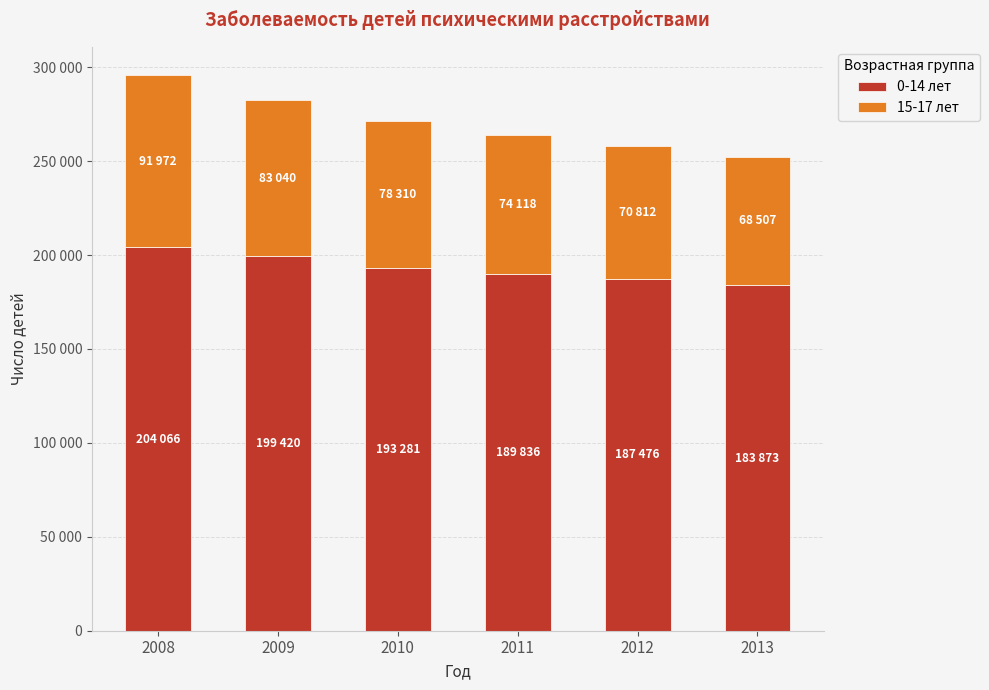

What is the approximate value of 15-17 лет at 2013, to the nearest 50?

68500